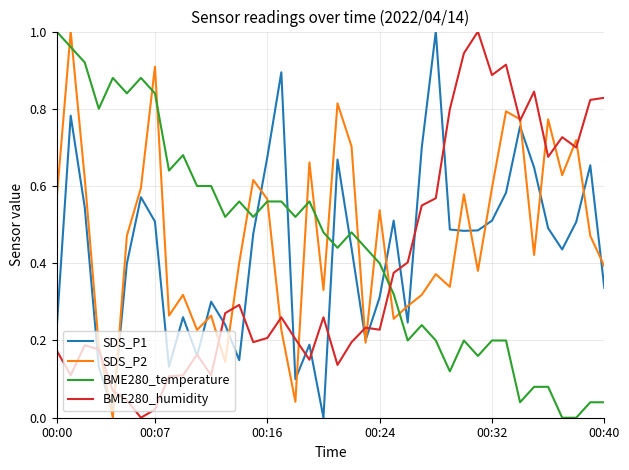

Count the number of data series in this chart.

4